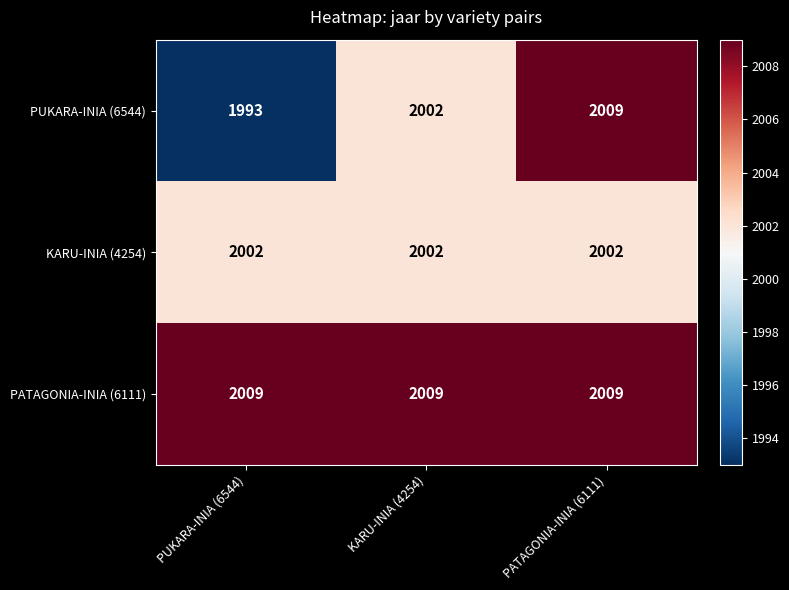

Which category has the highest value in the PUKARA-INIA (6544) series?

PATAGONIA-INIA (6111)